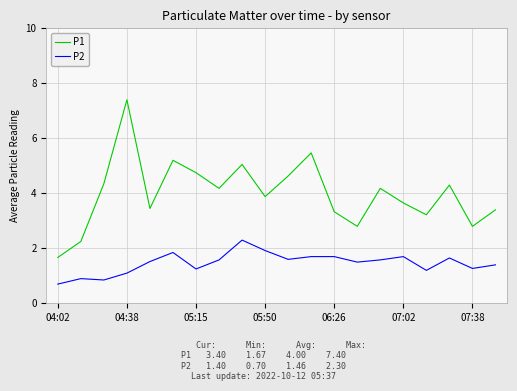

What is the sum of all P1 values?

80.0